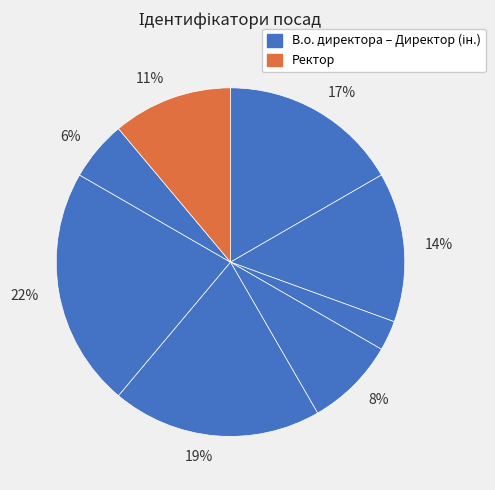

Is there any slice that represents more than half of the pie?

No